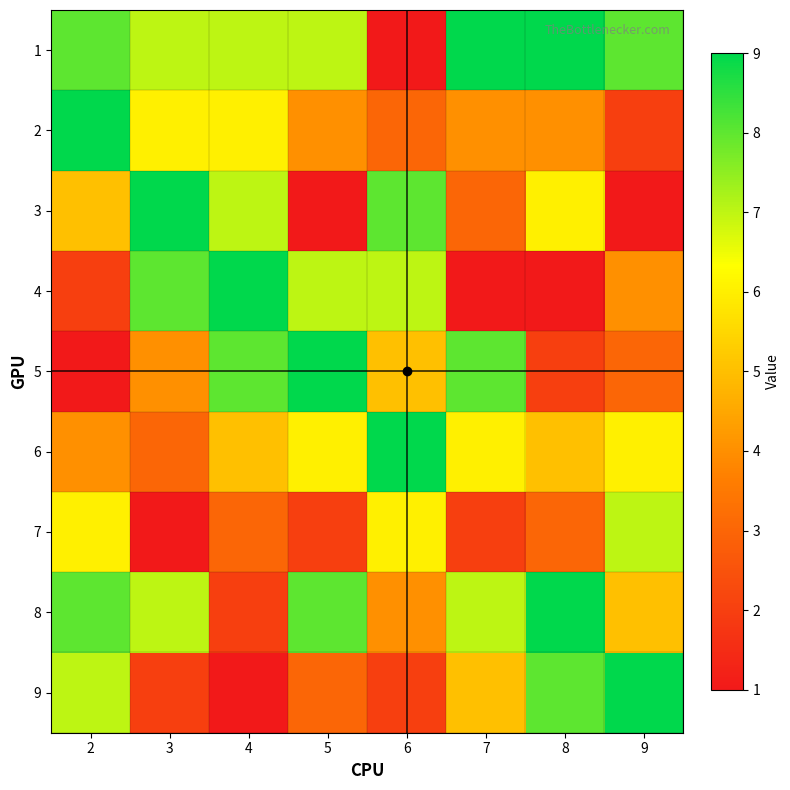

Reading right to left, transcribe all the data shown in this chart.

1: 9=8	8=9	7=9	6=1	5=7	4=7	3=7	2=8
2: 9=2	8=4	7=4	6=3	5=4	4=6	3=6	2=9
3: 9=1	8=6	7=3	6=8	5=1	4=7	3=9	2=5
4: 9=4	8=1	7=1	6=7	5=7	4=9	3=8	2=2
5: 9=3	8=2	7=8	6=5	5=9	4=8	3=4	2=1
6: 9=6	8=5	7=6	6=9	5=6	4=5	3=3	2=4
7: 9=7	8=3	7=2	6=6	5=2	4=3	3=1	2=6
8: 9=5	8=9	7=7	6=4	5=8	4=2	3=7	2=8
9: 9=9	8=8	7=5	6=2	5=3	4=1	3=2	2=7